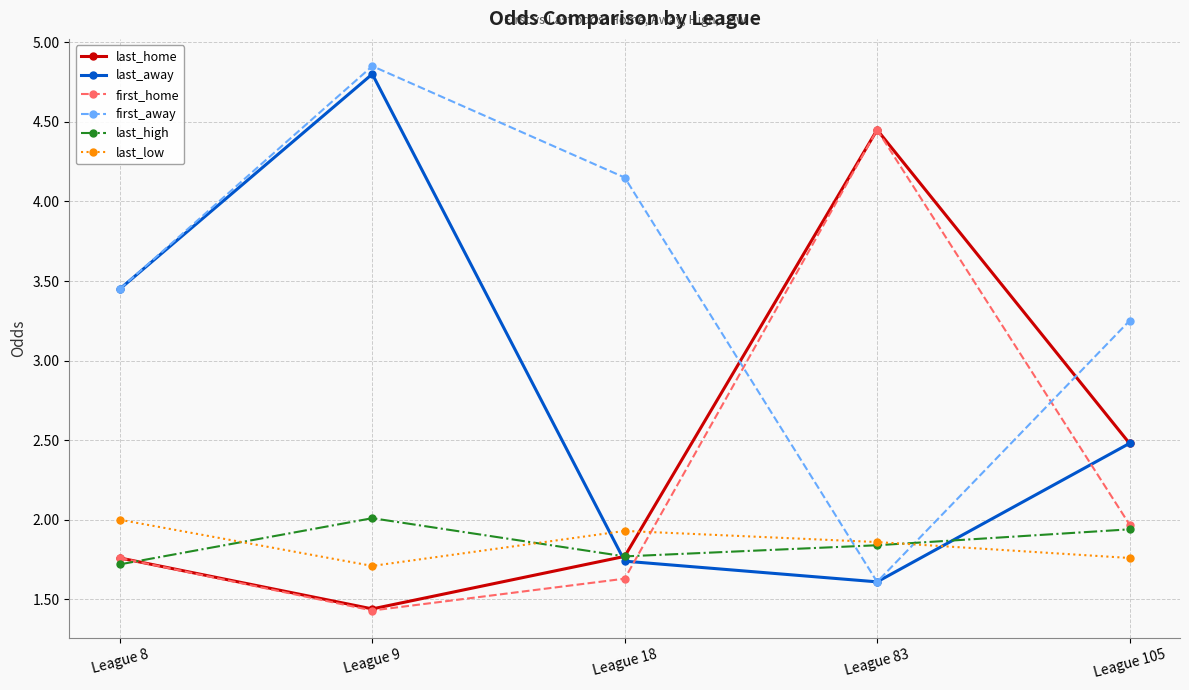

After their last crossing, which series has the higher values: first_away or last_low?

first_away